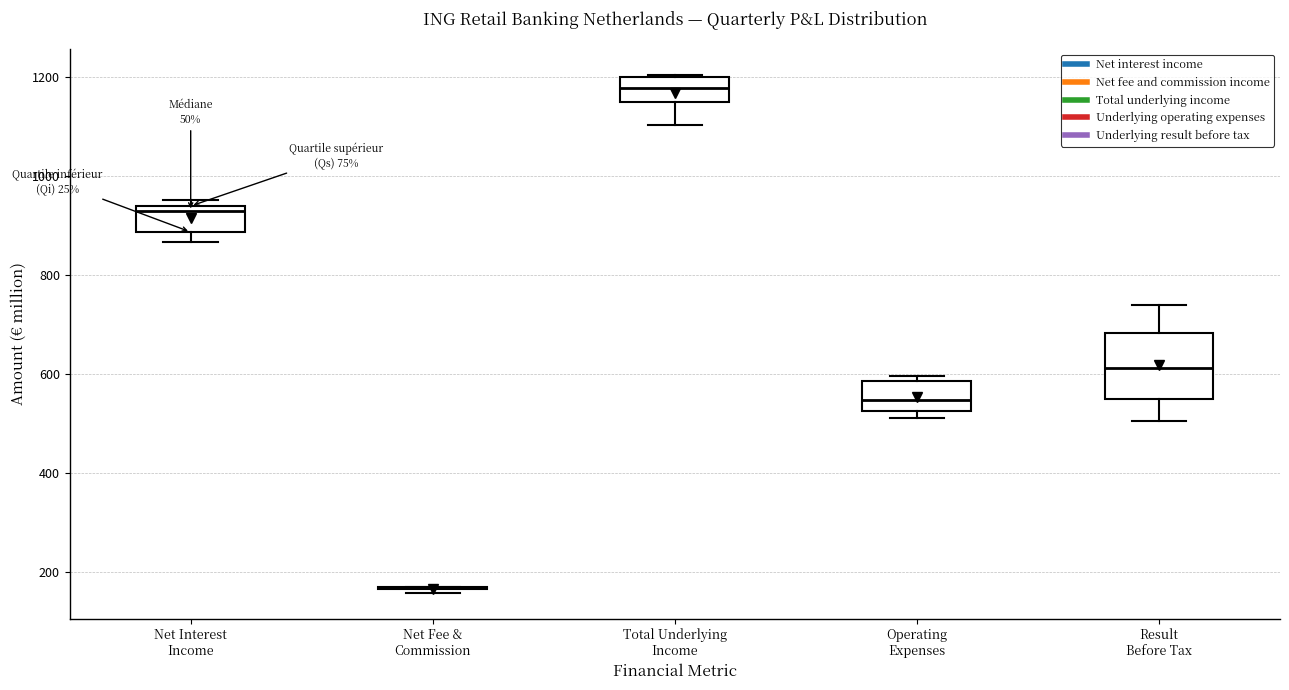

Reading left to right, read every box against the y-axis: the position of its median line, the range the box covers, and the ends of its whiskers. The values are not printed on the chart, so give them approximately, as read against the axis.

Net Interest Income: median 920, box 880 to 940, whiskers 860 to 960
Net Fee & Commission: box collapsed to a line at 160, whiskers 160 to 160
Total Underlying Income: median 1180, box 1140 to 1200, whiskers 1100 to 1200
Operating Expenses: median 540, box 520 to 580, whiskers 520 (just below the box's lower edge) to 600
Result Before Tax: median 620, box 540 to 680, whiskers 500 to 740